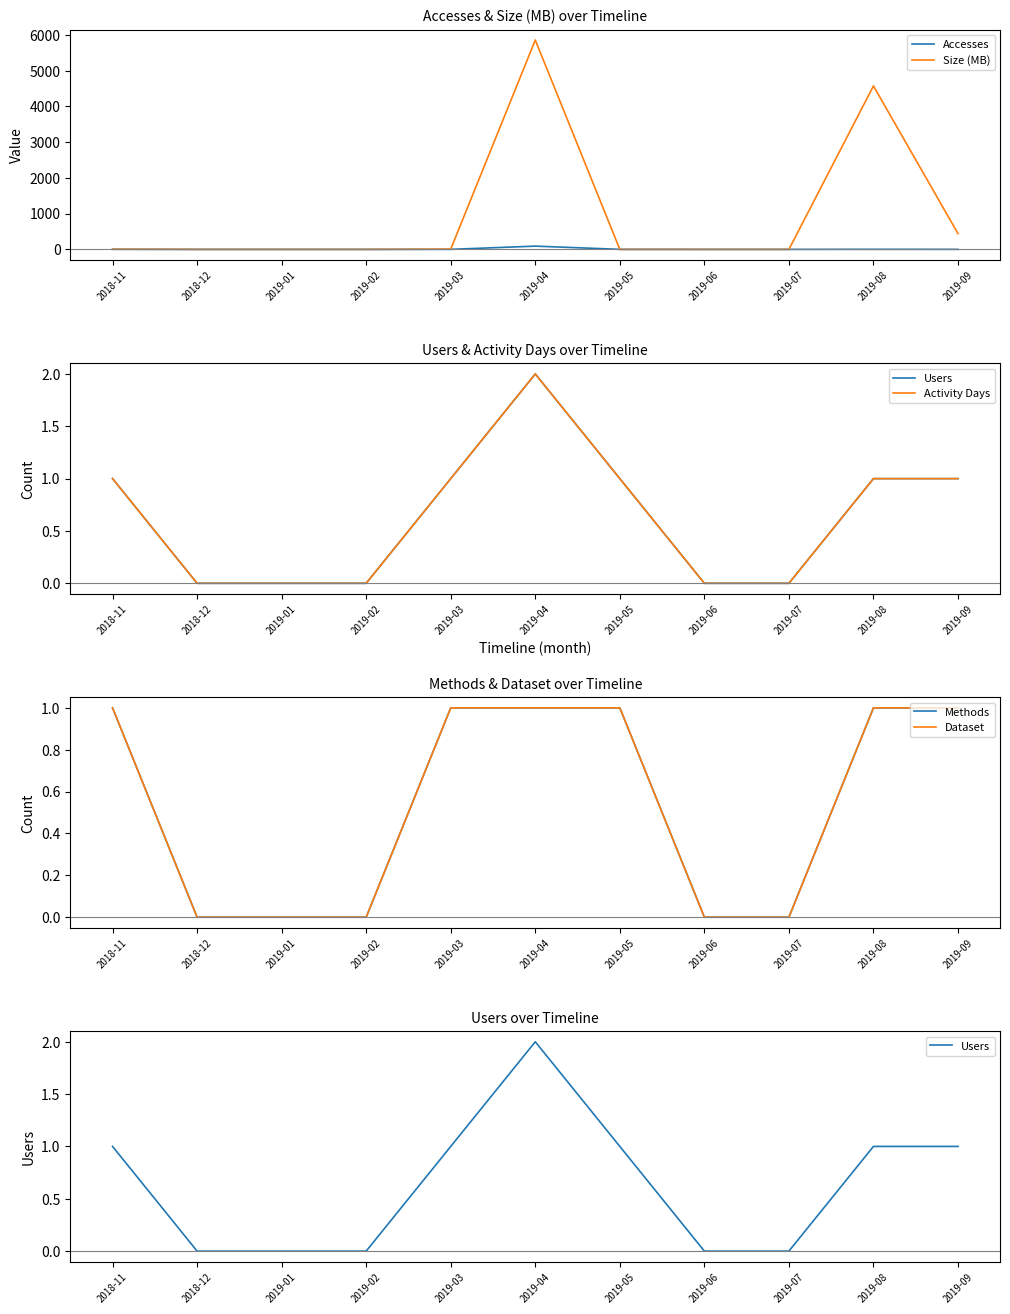

What is the label of the 6th point from the left?

2019-04